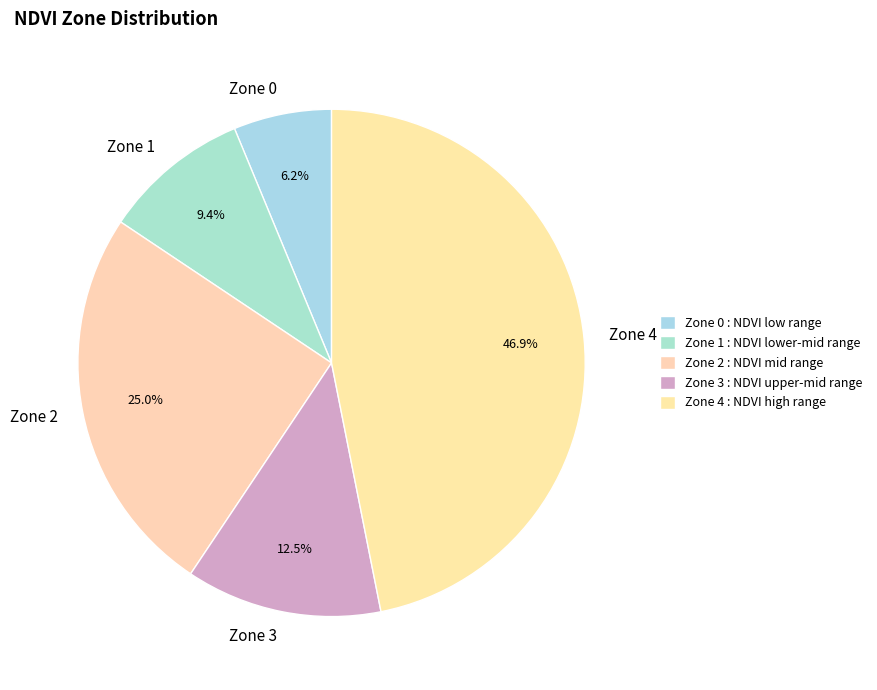

The Zone 0 slice represents 6% of the pie. True or false?

True